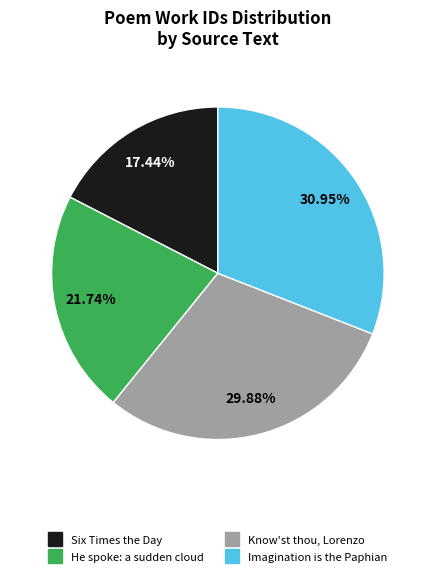

Is there a majority slice in this chart?

No